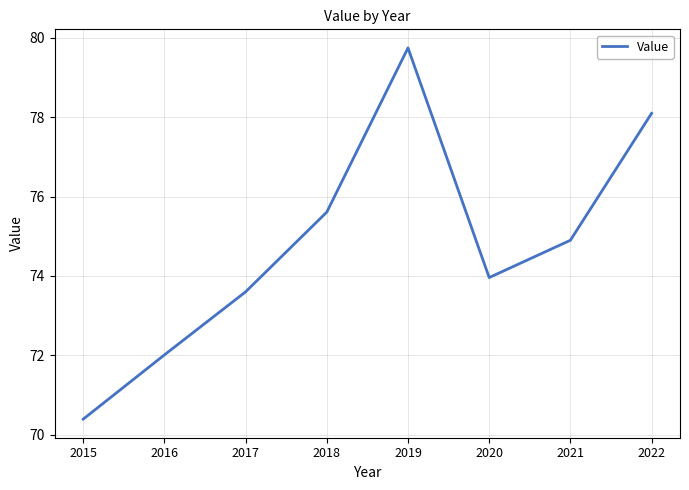

True or false: the data shows 98.4 at 2020.

False